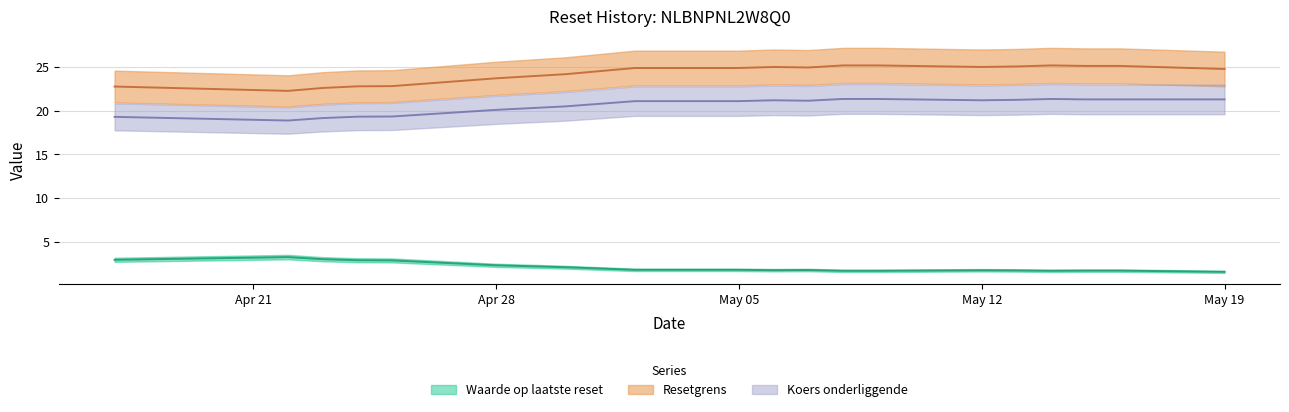

Rank the categories by Resetgrens value from highest to lowest.

2025-05-14, 2025-05-09, 2025-05-08, 2025-05-16, 2025-05-15, 2025-05-13, 2025-05-12, 2025-05-06, 2025-05-07, 2025-05-05, 2025-05-02, 2025-05-19, 2025-04-30, 2025-04-29, 2025-04-28, 2025-04-25, 2025-04-24, 2025-04-17, 2025-04-23, 2025-04-22